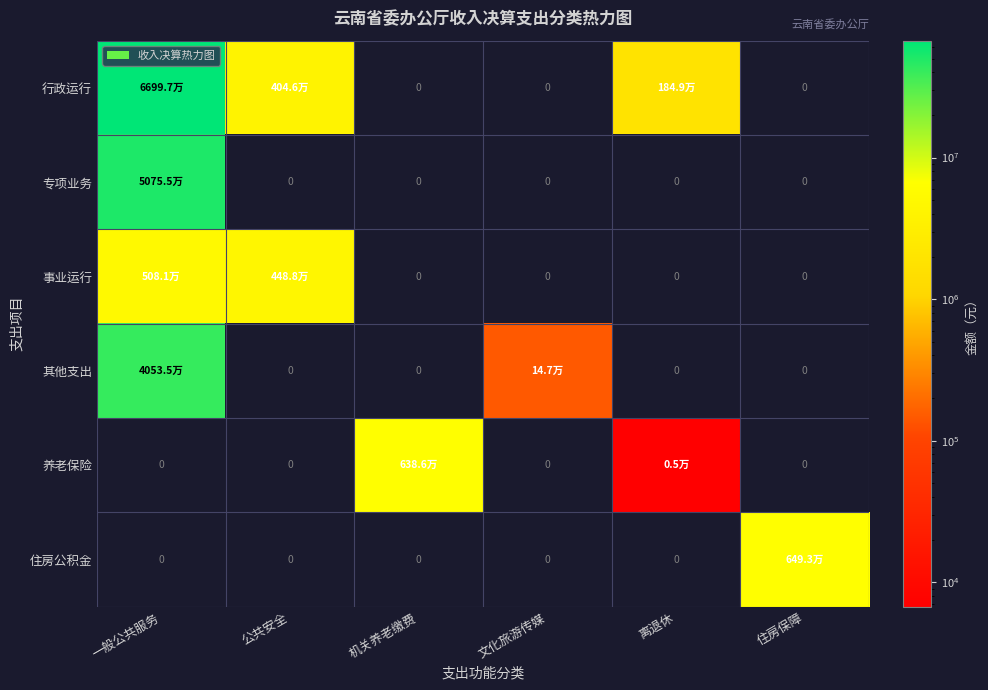

The 行政运行 series shows 1849146.0 at 离退休. True or false?

True